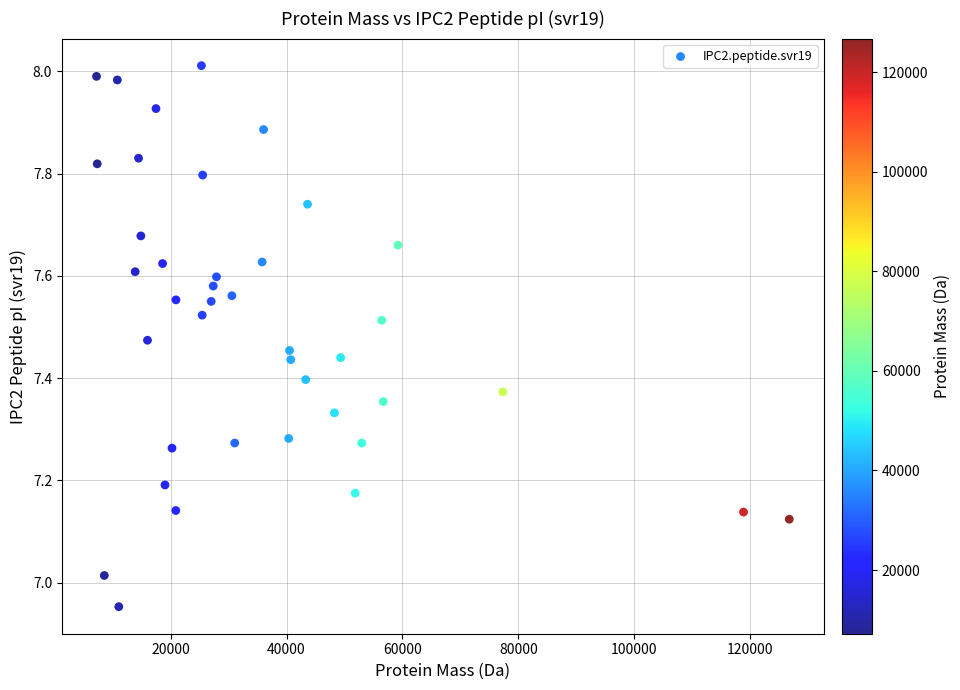

What is the range of Y values (max minus min)?

1.1